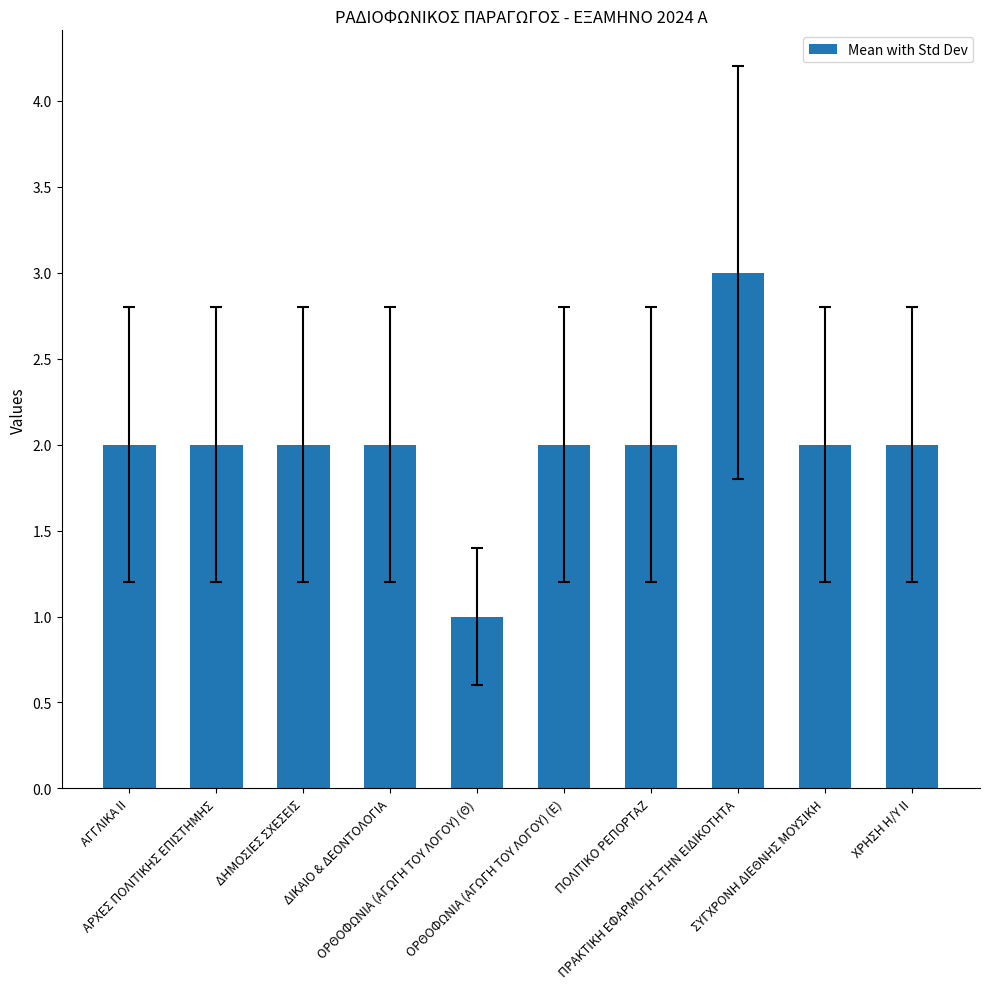

How many categories are shown in the chart?

10